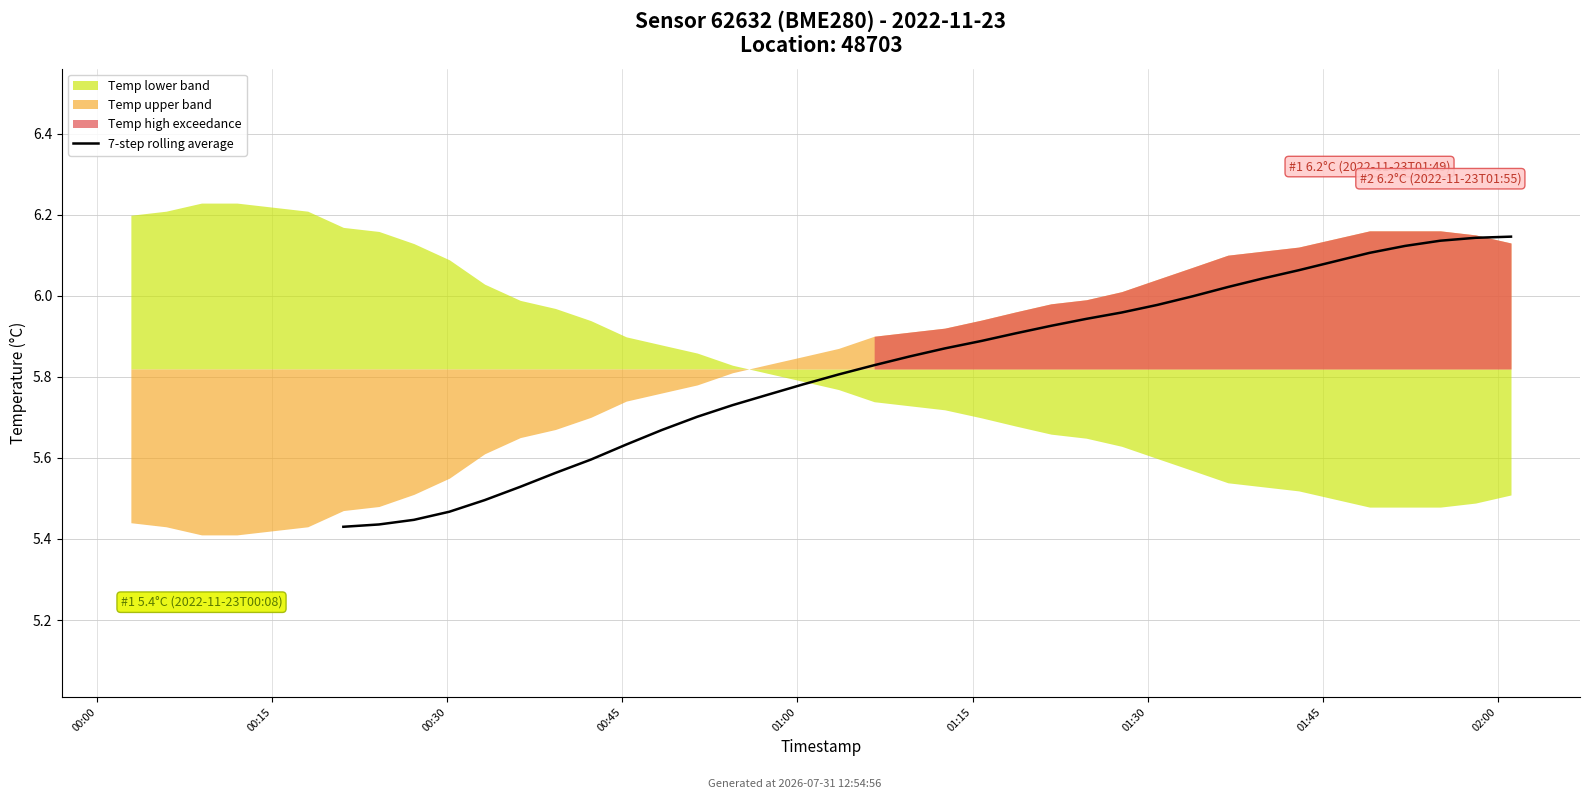

Does the chart display data point markers on the line(s)?

No